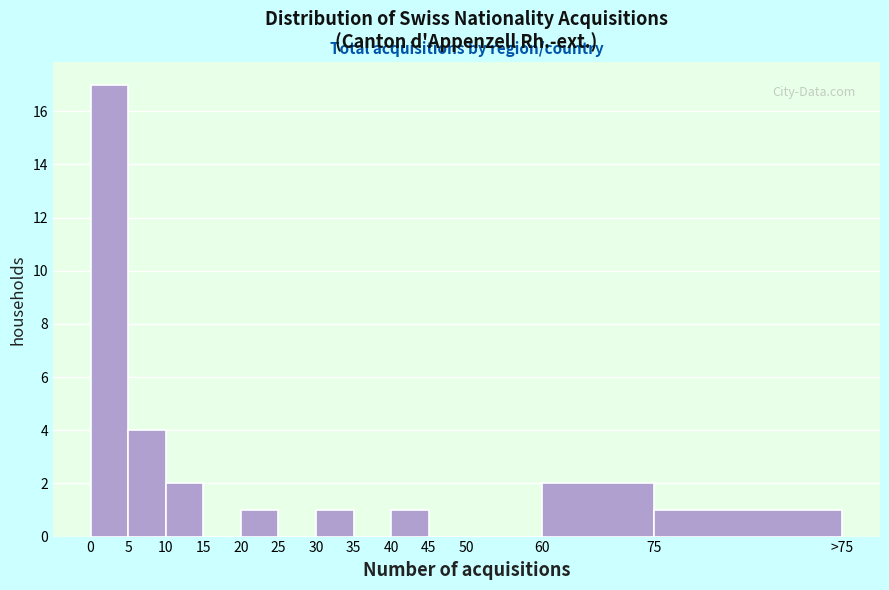

Reading right to left, extract all data points from this chart.

75=1	60=2	50=0	45=0	40=1	35=0	30=1	25=0	20=1	15=0	10=2	5=4	0=17